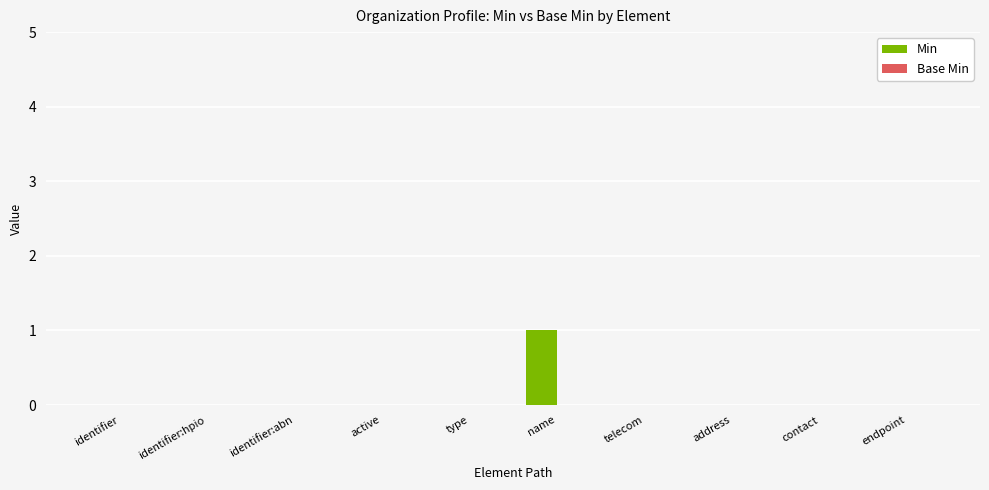

True or false: the data shows 0 at contact.

True